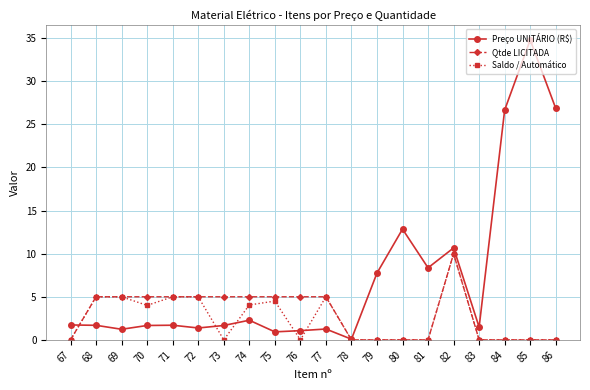

What is the difference between the highest and lowest values at 84?

26.7